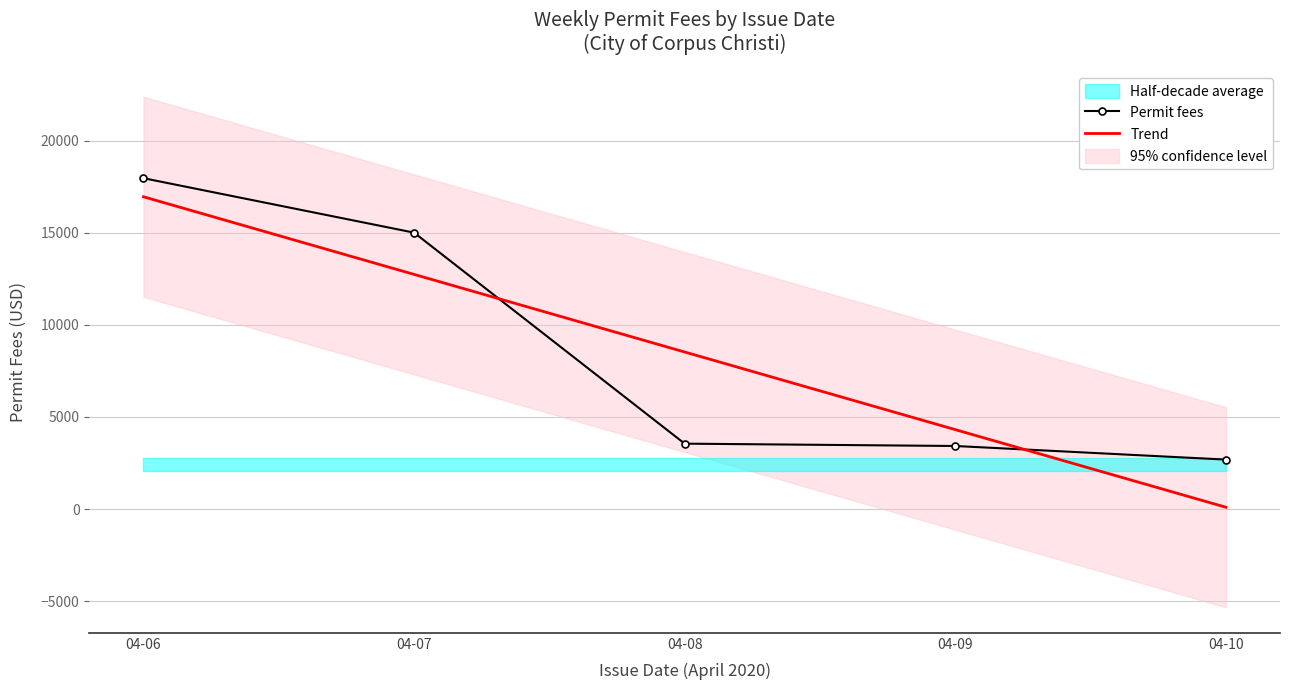

Reading left to right, transcribe all the data shown in this chart.

Permit fees: 17961.2	15005.2	3550.3	3423.2	2684.9
Trend: 16951.9	12738.4	8525.0	4311.5	98.1